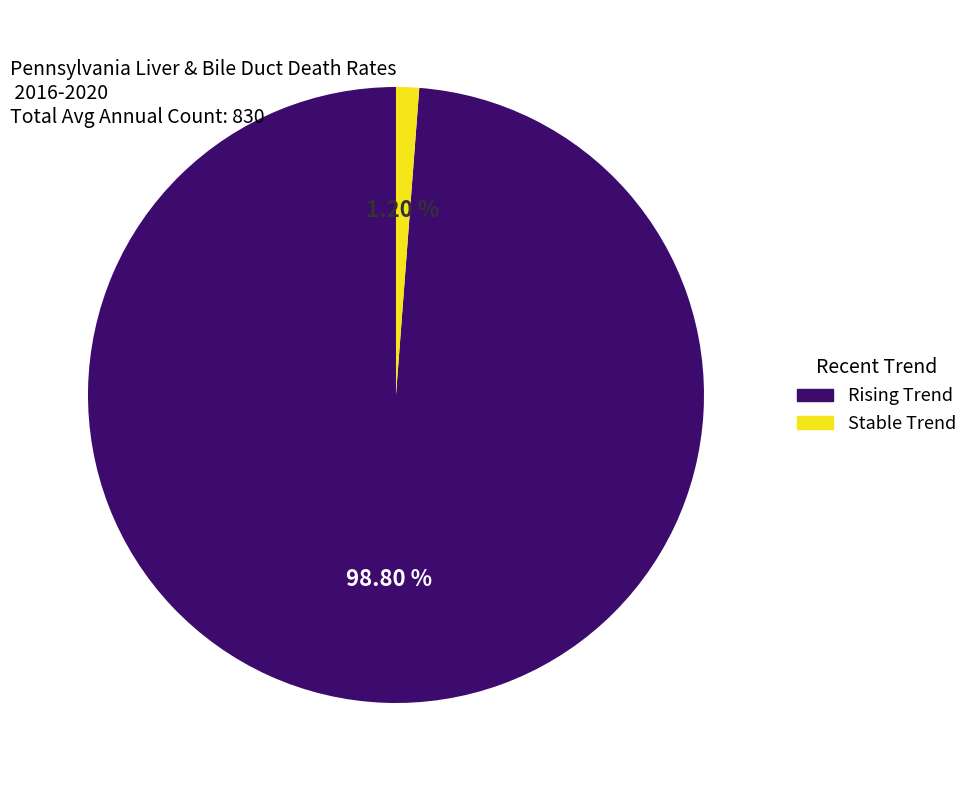

Is there any slice that represents more than half of the pie?

Yes